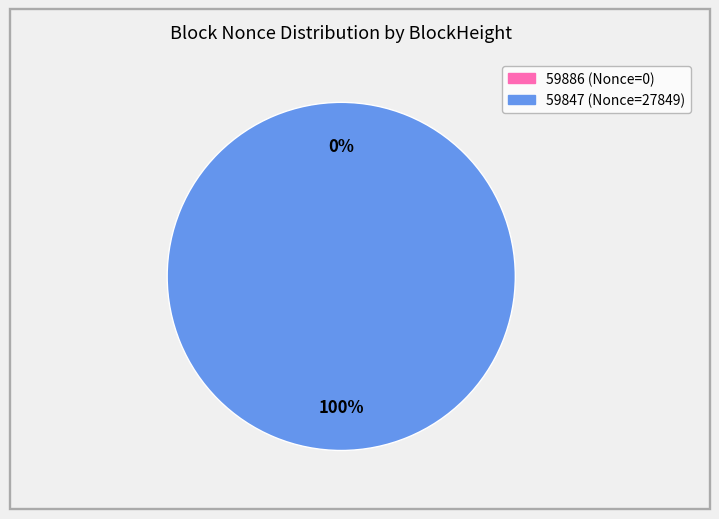

To the nearest percent, what is the combined percentage of 59886 and 59847?

100%